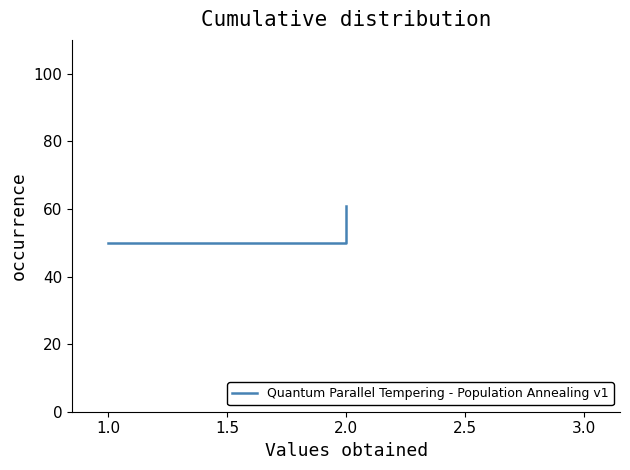

Count the values in the range 50 to 61.

3